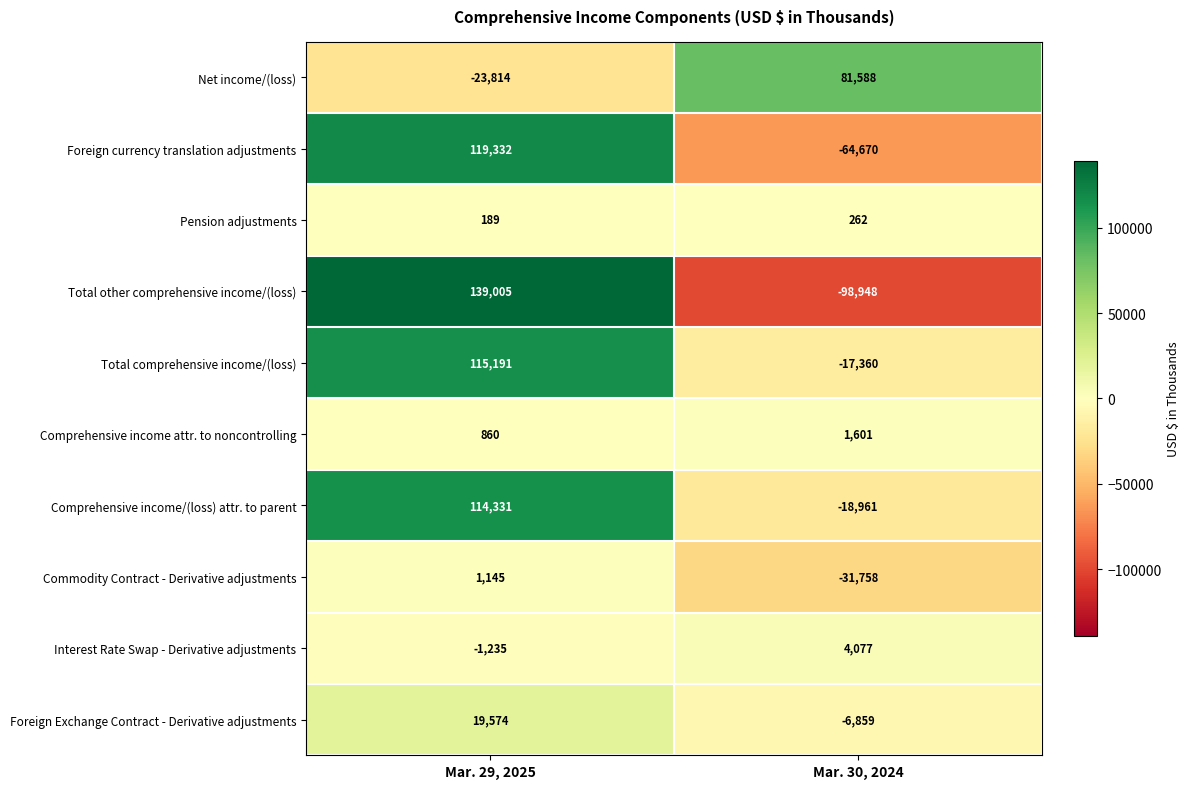

True or false: Foreign currency translation adjustments has a value of -64670 at Mar. 30, 2024.

True